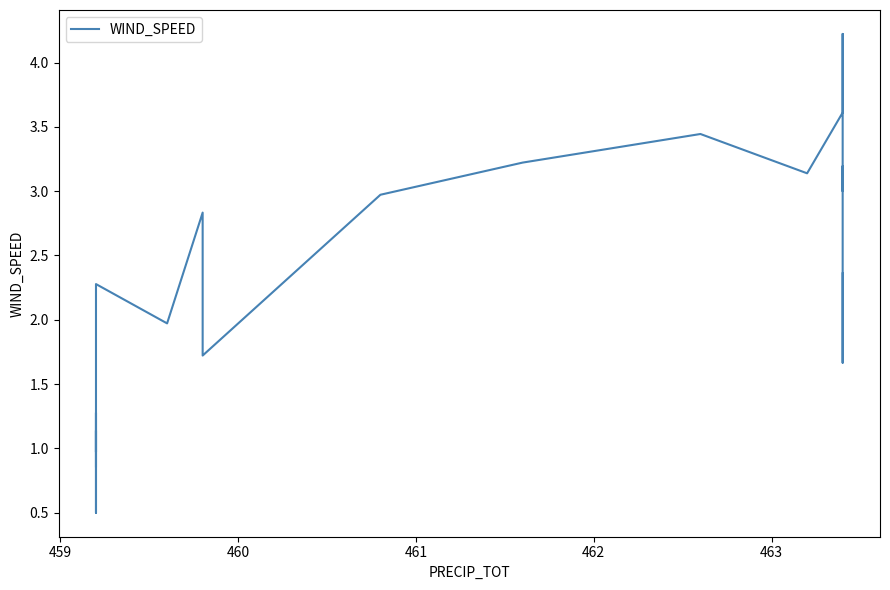

How many data points are less than 2?

11